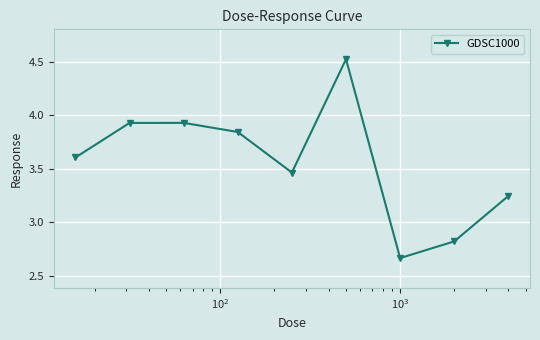

True or false: the data has more than 2 interior local peaks.

False